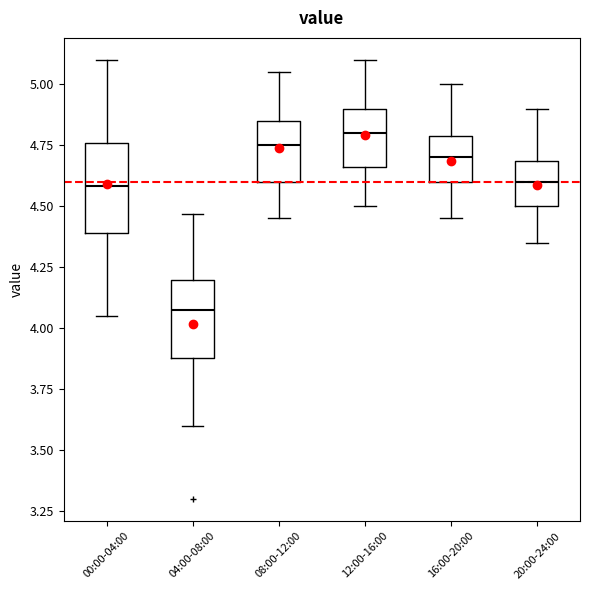

Reading left to right, read every box against the y-axis: the position of its median line, the range the box covers, and the ends of its whiskers. The values are not printed on the chart, so give them approximately, as read against the axis.

00:00-04:00: median 4.60, box 4.40 to 4.75, whiskers 4.05 to 5.10
04:00-08:00: median 4.10, box 3.90 to 4.20, whiskers 3.60 to 4.45
08:00-12:00: median 4.75, box 4.60 to 4.85, whiskers 4.45 to 5.05
12:00-16:00: median 4.80, box 4.65 to 4.90, whiskers 4.50 to 5.10
16:00-20:00: median 4.70, box 4.60 to 4.80, whiskers 4.45 to 5.00
20:00-24:00: median 4.60, box 4.50 to 4.70, whiskers 4.35 to 4.90